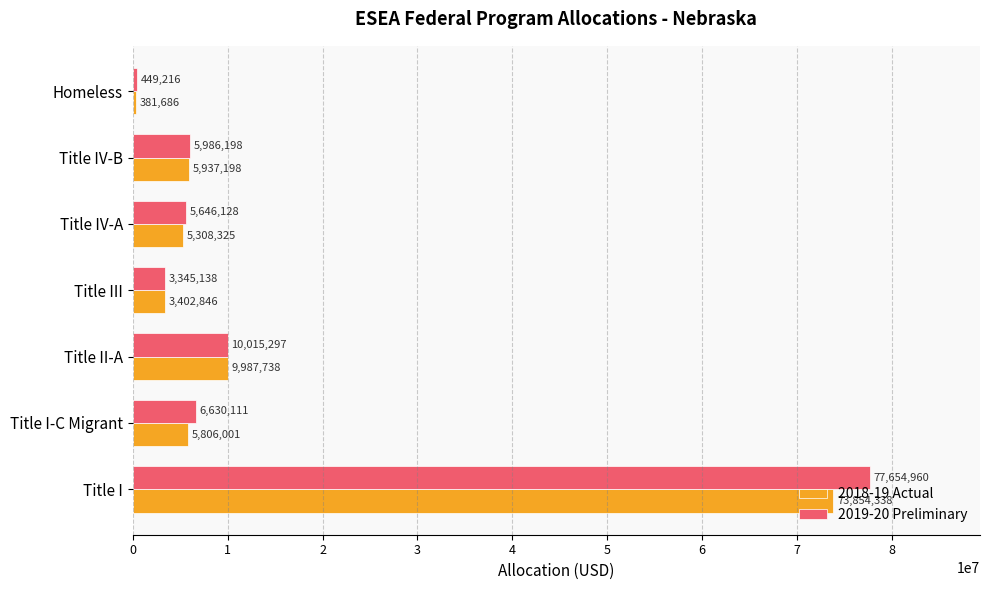

What is the difference between the maximum and minimum values in the 2018-19 Actual series?

73472652